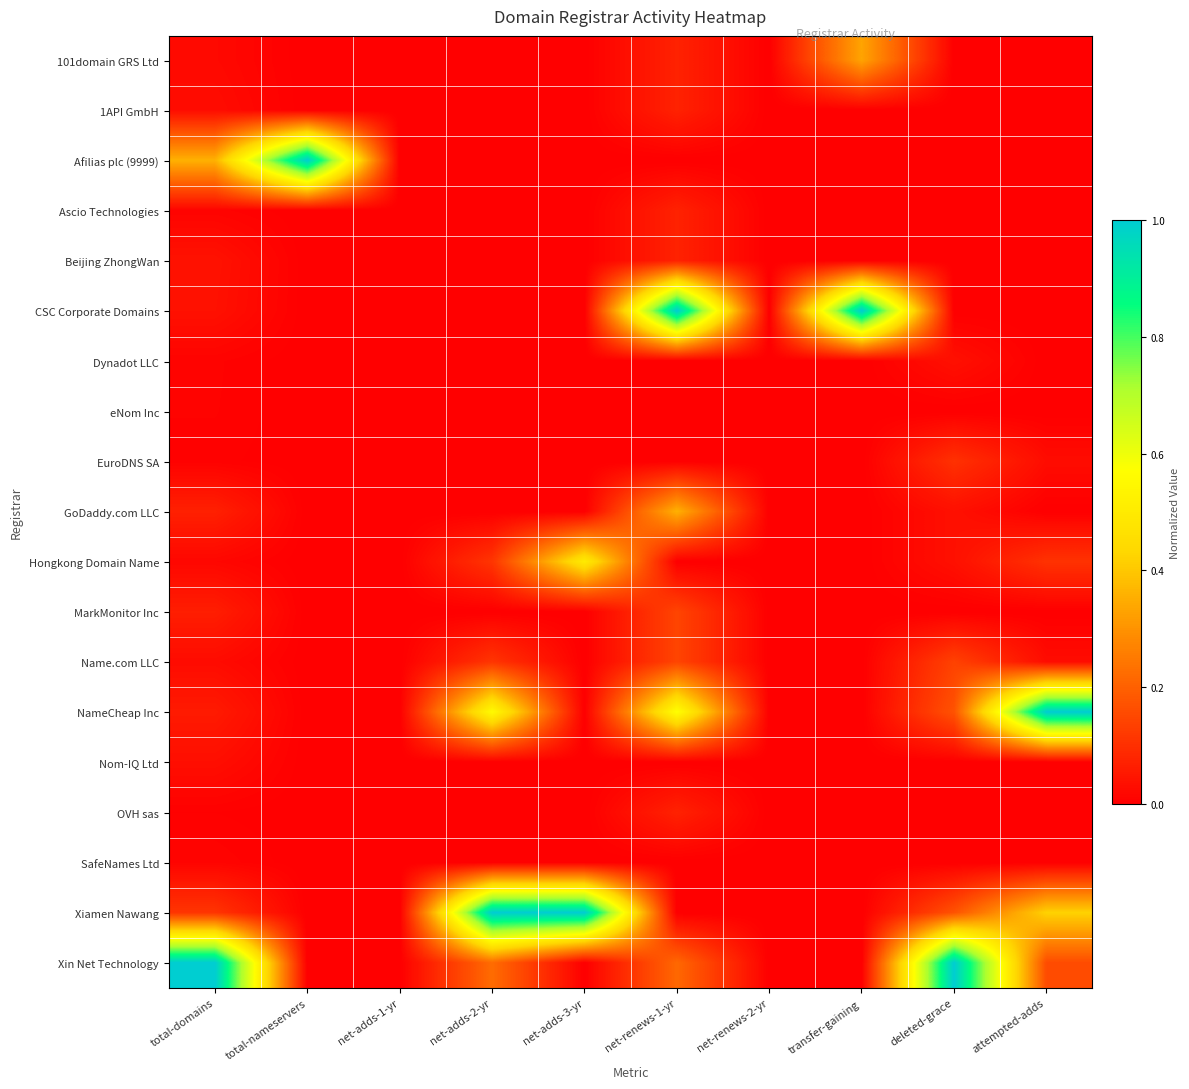

Reading right to left, list all the values displayed in this chart.

101domain GRS Ltd: attempted-adds=0.0	deleted-grace=0.0	transfer-gaining=0.3	net-renews-2-yr=0.0	net-renews-1-yr=0.1	net-adds-3-yr=0.0	net-adds-2-yr=0.0	net-adds-1-yr=0.0	total-nameservers=0.0	total-domains=0.0
1API GmbH: attempted-adds=0.0	deleted-grace=0.0	transfer-gaining=0.0	net-renews-2-yr=0.0	net-renews-1-yr=0.1	net-adds-3-yr=0.0	net-adds-2-yr=0.0	net-adds-1-yr=0.0	total-nameservers=0.0	total-domains=0.0
Afilias plc (9999): attempted-adds=0.0	deleted-grace=0.0	transfer-gaining=0.0	net-renews-2-yr=0.0	net-renews-1-yr=0.0	net-adds-3-yr=0.0	net-adds-2-yr=0.0	net-adds-1-yr=0.0	total-nameservers=1.0	total-domains=0.4
Ascio Technologies: attempted-adds=0.0	deleted-grace=0.0	transfer-gaining=0.0	net-renews-2-yr=0.0	net-renews-1-yr=0.1	net-adds-3-yr=0.0	net-adds-2-yr=0.0	net-adds-1-yr=0.0	total-nameservers=0.0	total-domains=0.0
Beijing ZhongWan: attempted-adds=0.0	deleted-grace=0.0	transfer-gaining=0.0	net-renews-2-yr=0.0	net-renews-1-yr=0.1	net-adds-3-yr=0.0	net-adds-2-yr=0.0	net-adds-1-yr=0.0	total-nameservers=0.0	total-domains=0.0
CSC Corporate Domains: attempted-adds=0.0	deleted-grace=0.0	transfer-gaining=1.0	net-renews-2-yr=0.0	net-renews-1-yr=1.0	net-adds-3-yr=0.0	net-adds-2-yr=0.0	net-adds-1-yr=0.0	total-nameservers=0.0	total-domains=0.0
Dynadot LLC: attempted-adds=0.0	deleted-grace=0.0	transfer-gaining=0.0	net-renews-2-yr=0.0	net-renews-1-yr=0.0	net-adds-3-yr=0.0	net-adds-2-yr=0.0	net-adds-1-yr=0.0	total-nameservers=0.0	total-domains=0.0
eNom Inc: attempted-adds=0.0	deleted-grace=0.0	transfer-gaining=0.0	net-renews-2-yr=0.0	net-renews-1-yr=0.0	net-adds-3-yr=0.0	net-adds-2-yr=0.0	net-adds-1-yr=0.0	total-nameservers=0.0	total-domains=0.0
EuroDNS SA: attempted-adds=0.0	deleted-grace=0.1	transfer-gaining=0.0	net-renews-2-yr=0.0	net-renews-1-yr=0.0	net-adds-3-yr=0.0	net-adds-2-yr=0.0	net-adds-1-yr=0.0	total-nameservers=0.0	total-domains=0.0
GoDaddy.com LLC: attempted-adds=0.0	deleted-grace=0.0	transfer-gaining=0.0	net-renews-2-yr=0.0	net-renews-1-yr=0.4	net-adds-3-yr=0.0	net-adds-2-yr=0.0	net-adds-1-yr=0.0	total-nameservers=0.0	total-domains=0.1
Hongkong Domain Name: attempted-adds=0.1	deleted-grace=0.0	transfer-gaining=0.0	net-renews-2-yr=0.0	net-renews-1-yr=0.0	net-adds-3-yr=0.5	net-adds-2-yr=0.1	net-adds-1-yr=0.0	total-nameservers=0.0	total-domains=0.0
MarkMonitor Inc: attempted-adds=0.0	deleted-grace=0.0	transfer-gaining=0.0	net-renews-2-yr=0.0	net-renews-1-yr=0.1	net-adds-3-yr=0.0	net-adds-2-yr=0.0	net-adds-1-yr=0.0	total-nameservers=0.0	total-domains=0.1
Name.com LLC: attempted-adds=0.0	deleted-grace=0.1	transfer-gaining=0.0	net-renews-2-yr=0.0	net-renews-1-yr=0.1	net-adds-3-yr=0.0	net-adds-2-yr=0.1	net-adds-1-yr=0.0	total-nameservers=0.0	total-domains=0.0
NameCheap Inc: attempted-adds=1.0	deleted-grace=0.2	transfer-gaining=0.0	net-renews-2-yr=0.0	net-renews-1-yr=0.6	net-adds-3-yr=0.0	net-adds-2-yr=0.6	net-adds-1-yr=0.0	total-nameservers=0.0	total-domains=0.1
Nom-IQ Ltd: attempted-adds=0.0	deleted-grace=0.0	transfer-gaining=0.0	net-renews-2-yr=0.0	net-renews-1-yr=0.0	net-adds-3-yr=0.0	net-adds-2-yr=0.0	net-adds-1-yr=0.0	total-nameservers=0.0	total-domains=0.0
OVH sas: attempted-adds=0.0	deleted-grace=0.0	transfer-gaining=0.0	net-renews-2-yr=0.0	net-renews-1-yr=0.1	net-adds-3-yr=0.0	net-adds-2-yr=0.0	net-adds-1-yr=0.0	total-nameservers=0.0	total-domains=0.0
SafeNames Ltd: attempted-adds=0.0	deleted-grace=0.0	transfer-gaining=0.0	net-renews-2-yr=0.0	net-renews-1-yr=0.0	net-adds-3-yr=0.0	net-adds-2-yr=0.0	net-adds-1-yr=0.0	total-nameservers=0.0	total-domains=0.0
Xiamen Nawang: attempted-adds=0.4	deleted-grace=0.2	transfer-gaining=0.0	net-renews-2-yr=0.0	net-renews-1-yr=0.0	net-adds-3-yr=1.0	net-adds-2-yr=1.0	net-adds-1-yr=0.0	total-nameservers=0.0	total-domains=0.1
Xin Net Technology: attempted-adds=0.2	deleted-grace=1.0	transfer-gaining=0.0	net-renews-2-yr=0.0	net-renews-1-yr=0.2	net-adds-3-yr=0.0	net-adds-2-yr=0.2	net-adds-1-yr=0.0	total-nameservers=0.0	total-domains=1.0